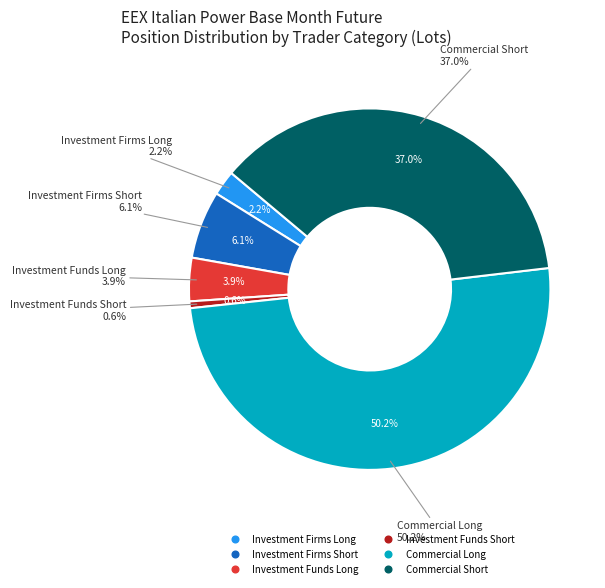

What percentage is the Investment Funds Short slice, to the nearest percent?

1%